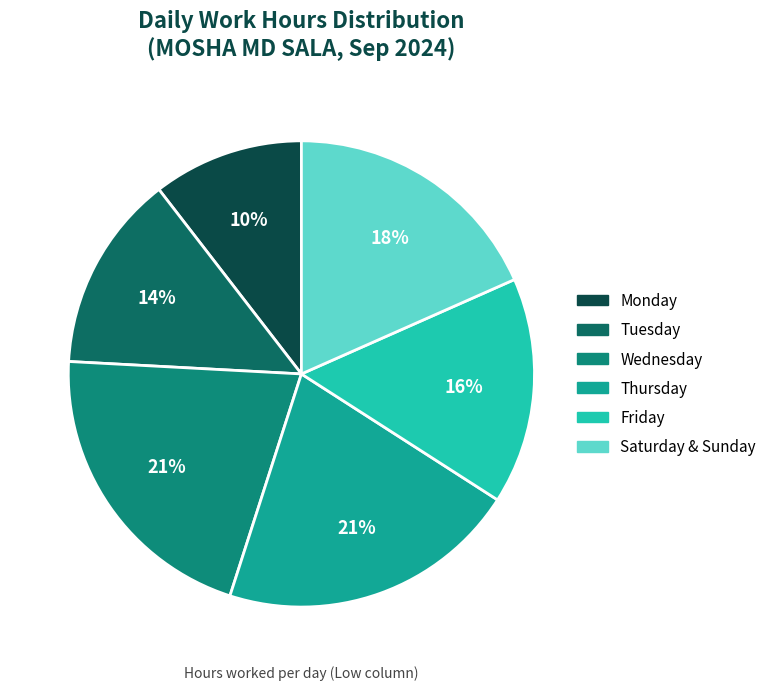

To the nearest percent, what is the average slice percentage?

17%